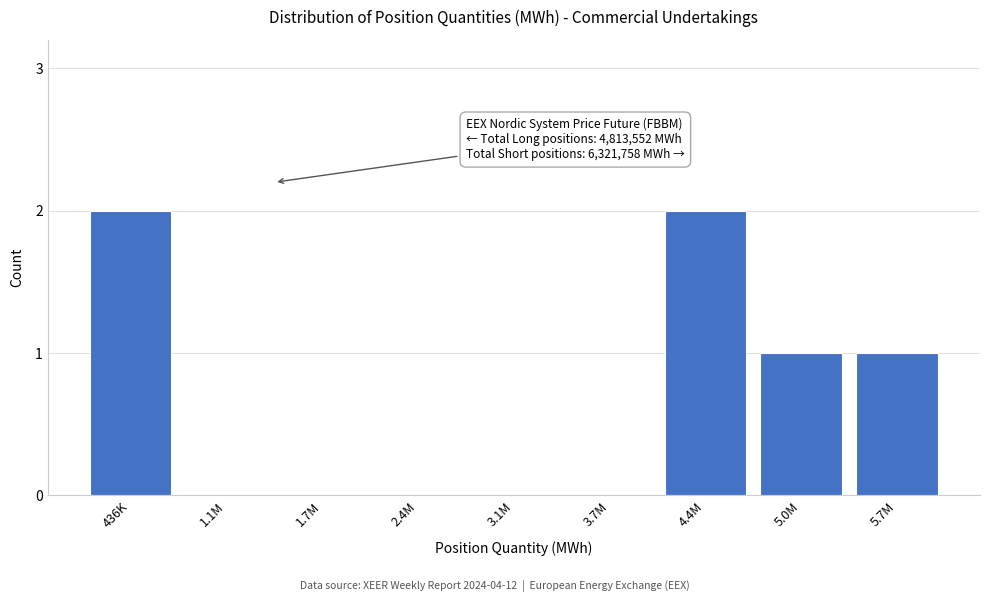

Reading right to left, transcribe all the data shown in this chart.

5.7M=1	5.0M=1	4.4M=2	3.7M=0	3.1M=0	2.4M=0	1.7M=0	1.1M=0	436K=2